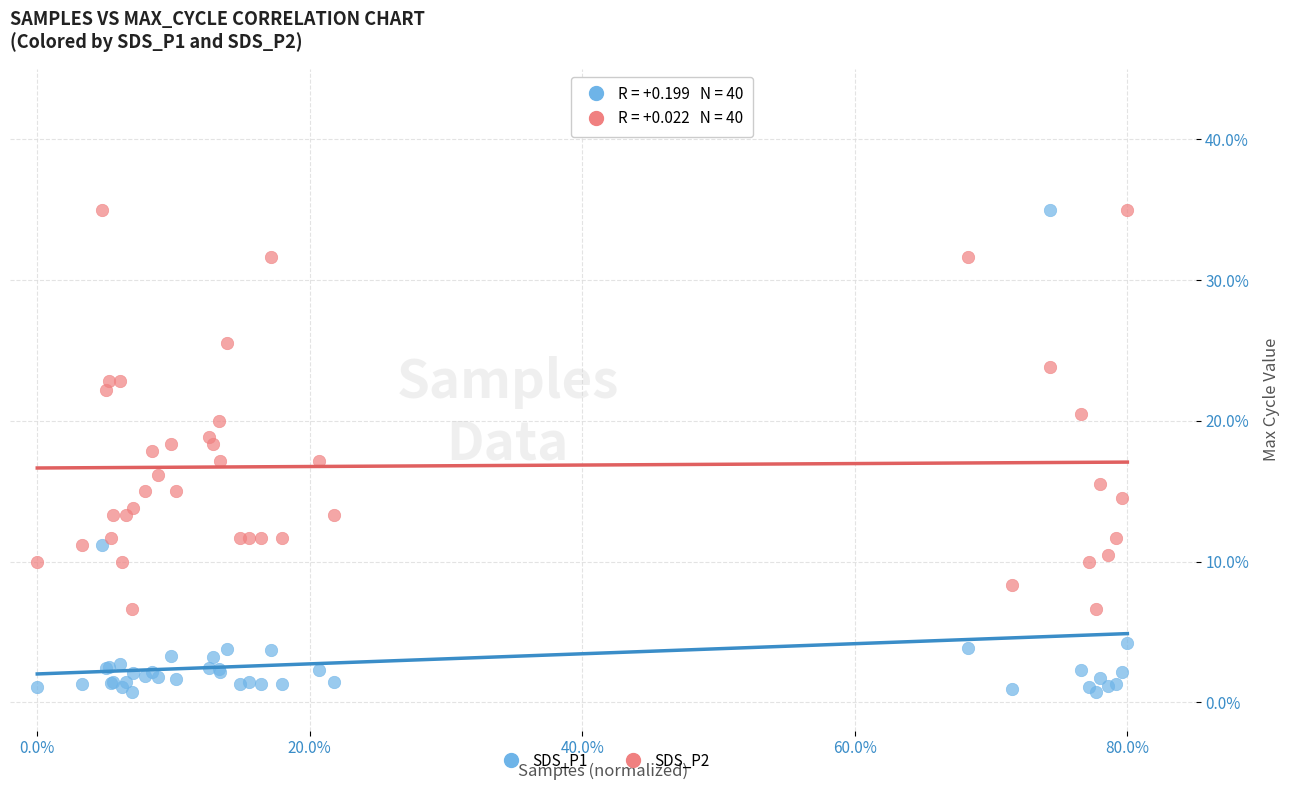

What are all the series names shown in the legend?

SDS_P1, SDS_P2